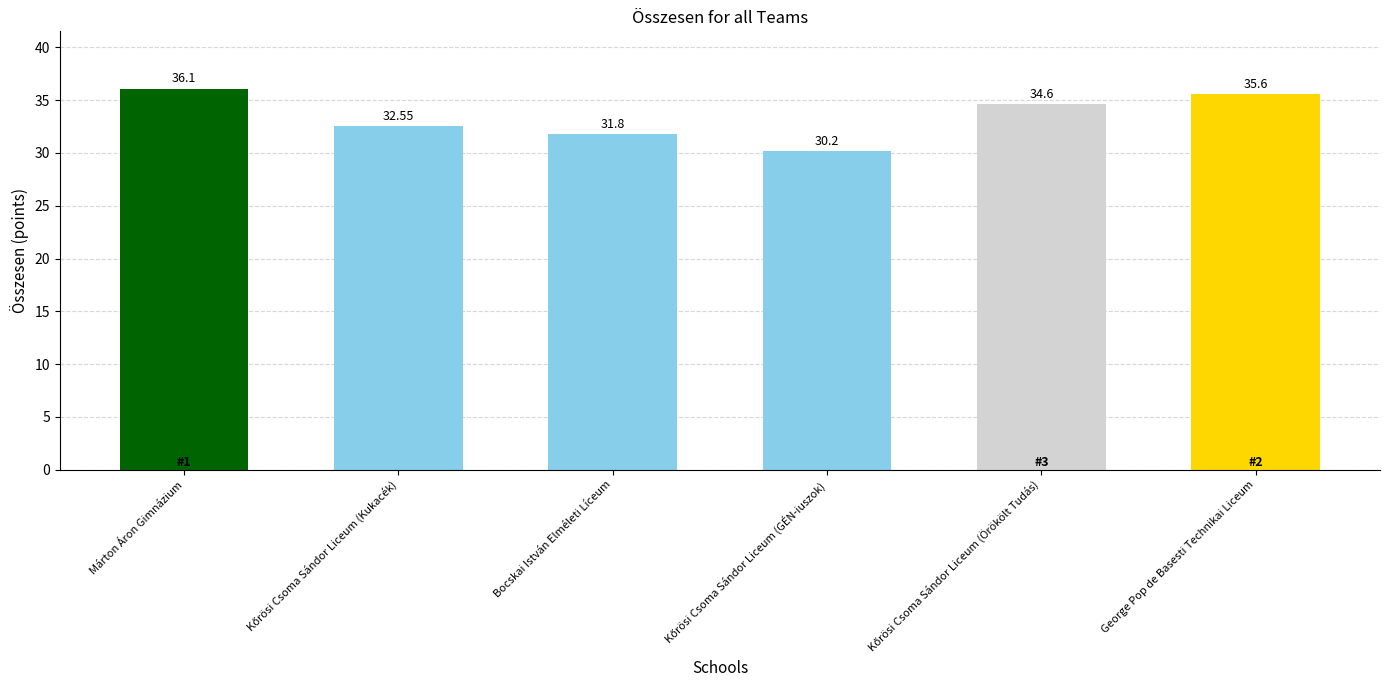

How many values are below 34?

3